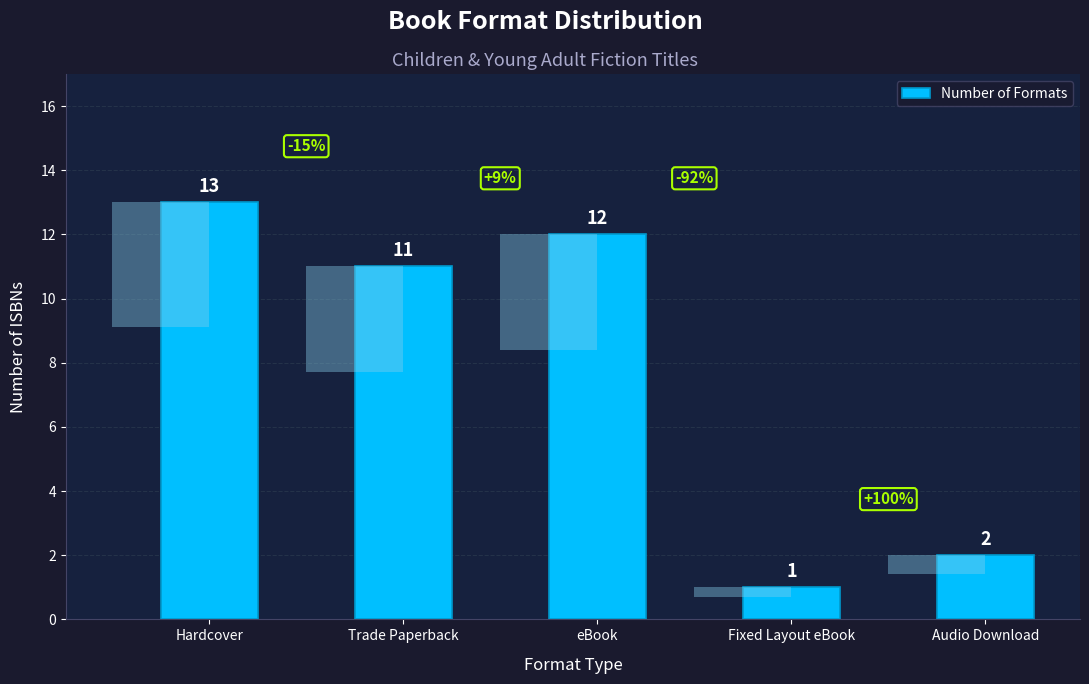

True or false: the data shows 18 at Hardcover.

False